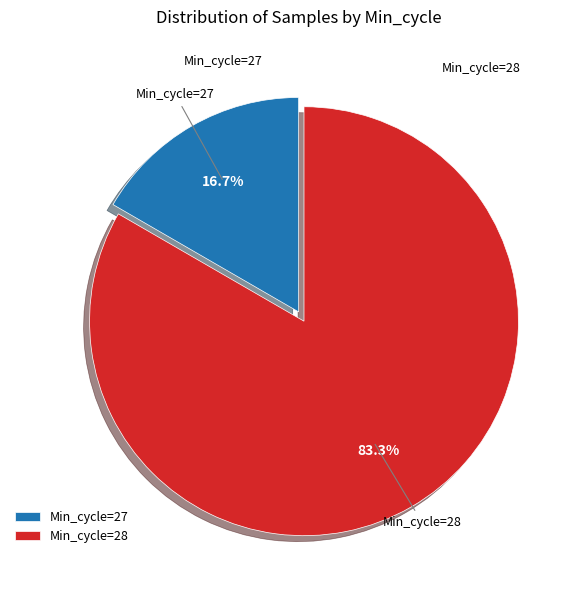

Do Min_cycle=27 and Min_cycle=28 together represent more than half of the pie?

Yes